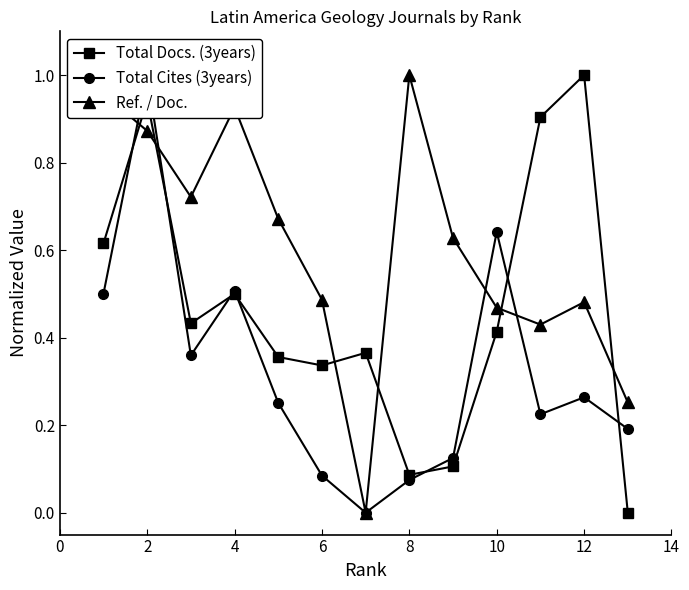

Reading left to right, extract all data points from this chart.

Total Docs. (3years): 0.6	0.9	0.4	0.5	0.4	0.3	0.4	0.1	0.1	0.4	0.9	1.0	0.0
Total Cites (3years): 0.5	1.0	0.4	0.5	0.3	0.1	0.0	0.1	0.1	0.6	0.2	0.3	0.2
Ref. / Doc.: 1.0	0.9	0.7	0.9	0.7	0.5	0.0	1.0	0.6	0.5	0.4	0.5	0.3